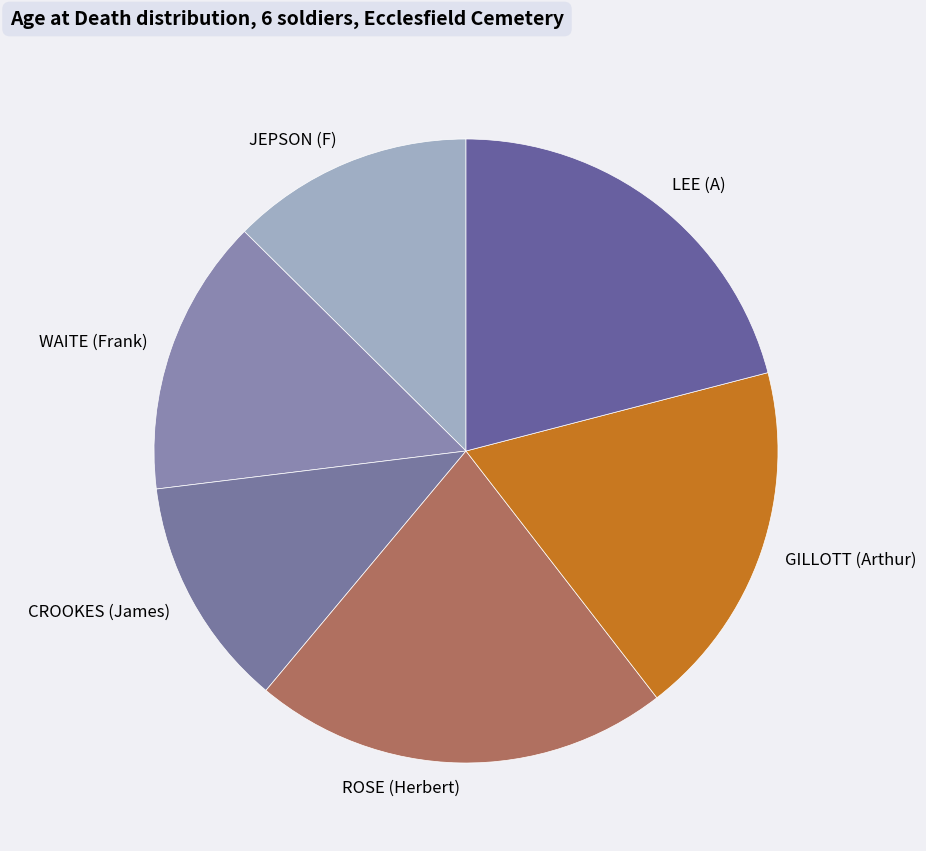

Which slice is the smallest?

CROOKES (James)